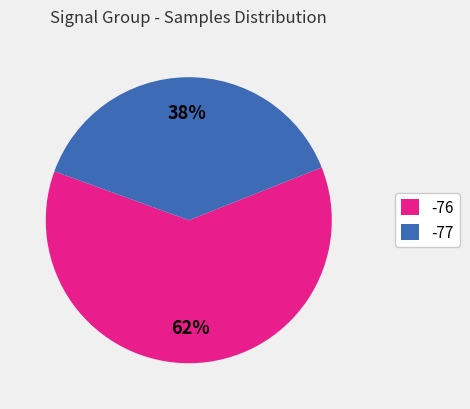

To the nearest percent, what is the average slice percentage?

50%